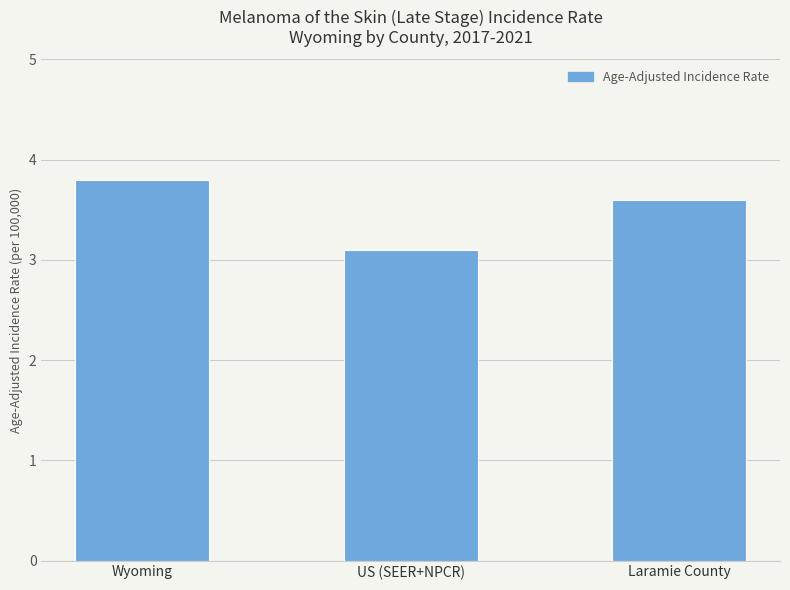

What value does the data have at Laramie County?

3.6